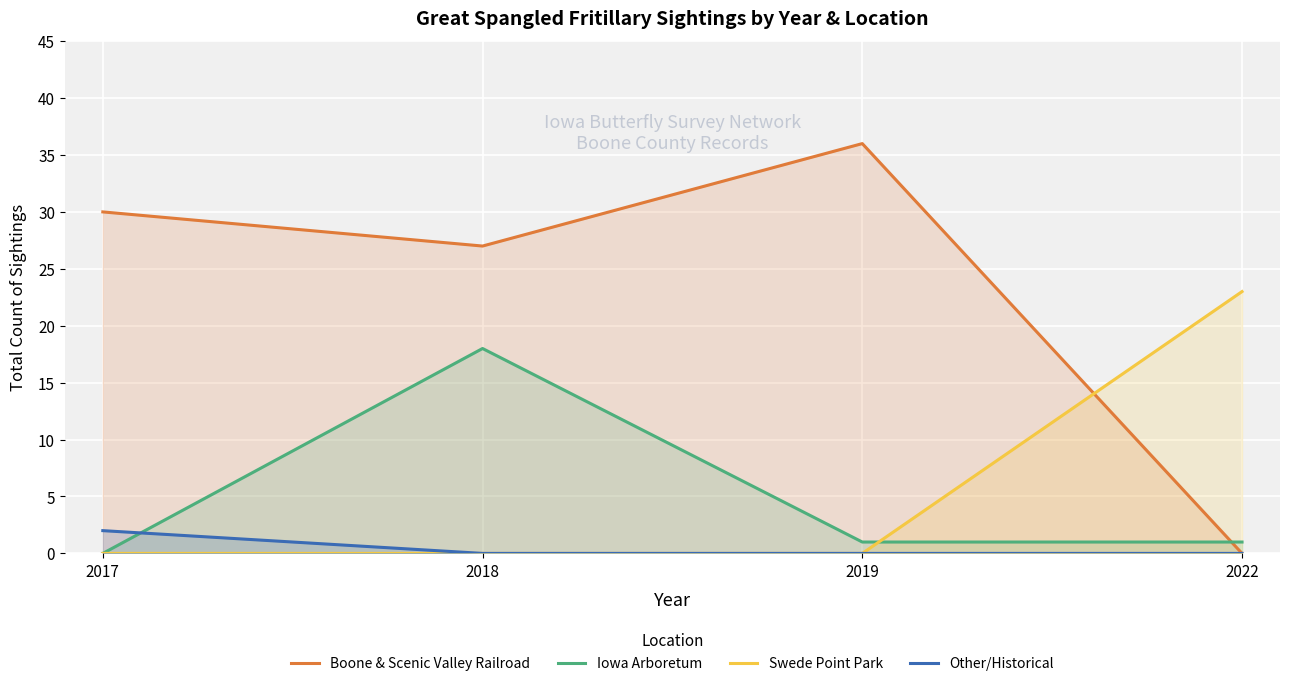

True or false: Boone & Scenic Valley Railroad has a value of 36 at 2019.

True